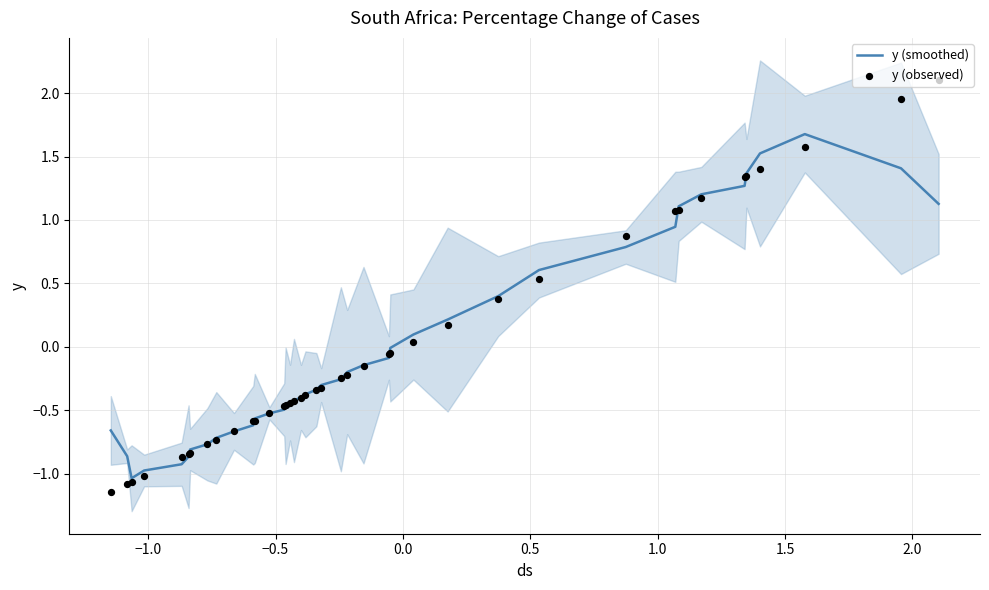

Which series has the largest total across all categories?

y (observed)